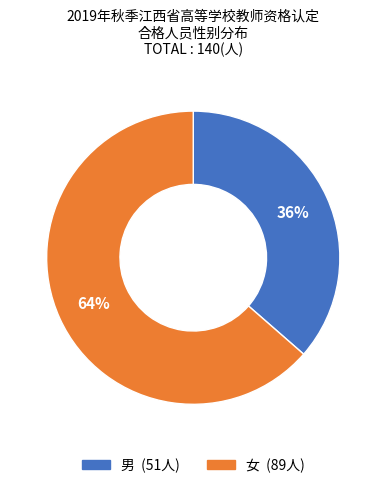

Which slice is the largest?

女